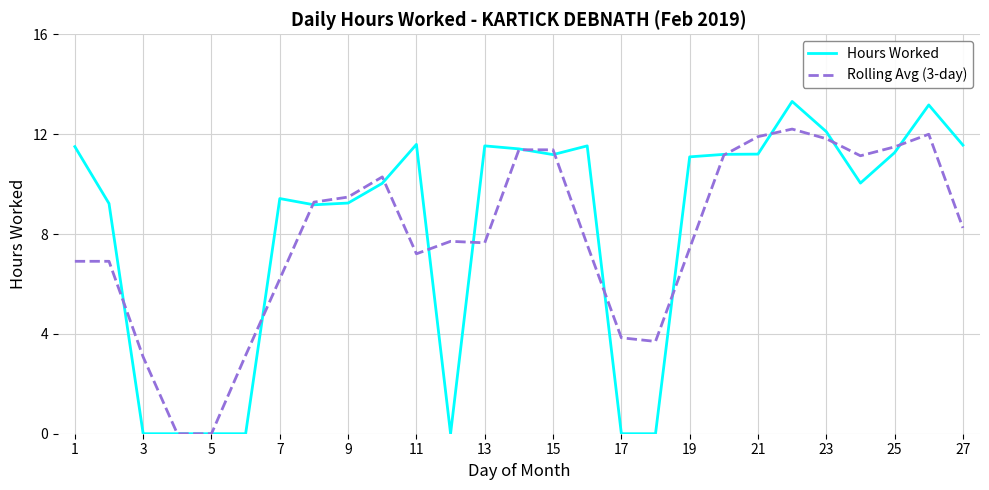

Rank the series by their maximum value, from highest to lowest.

Hours Worked, Rolling Avg (3-day)